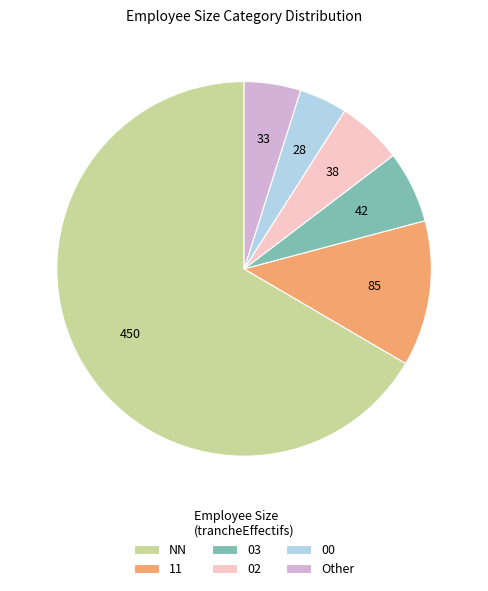

What is the smallest slice in the pie chart?

00